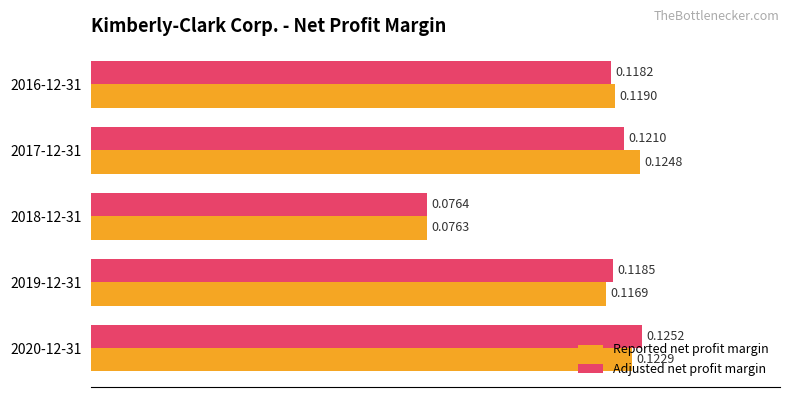

Which series has the largest range (max minus min)?

Adjusted net profit margin